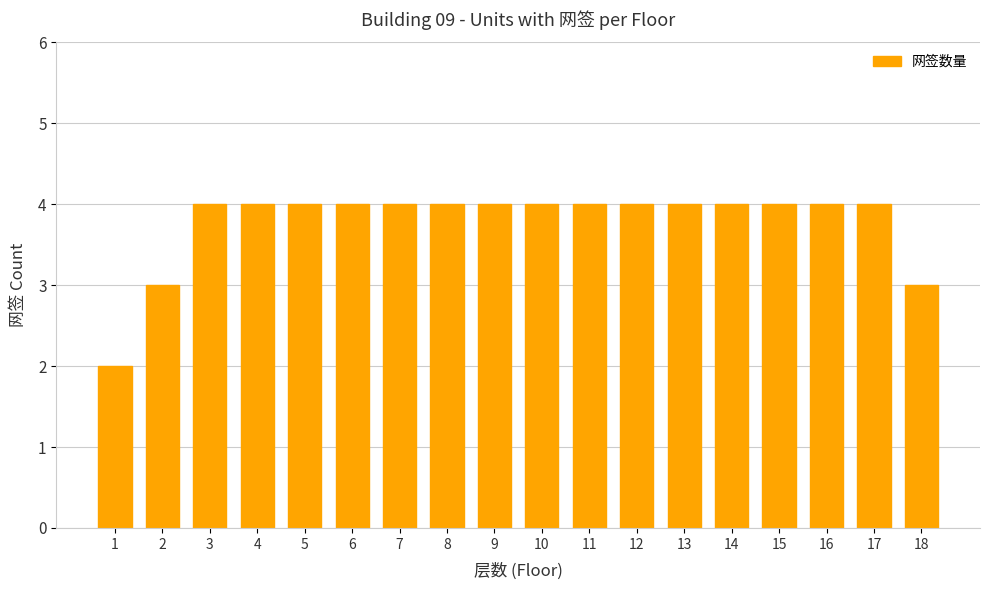

The value at 2 is 4. True or false?

False